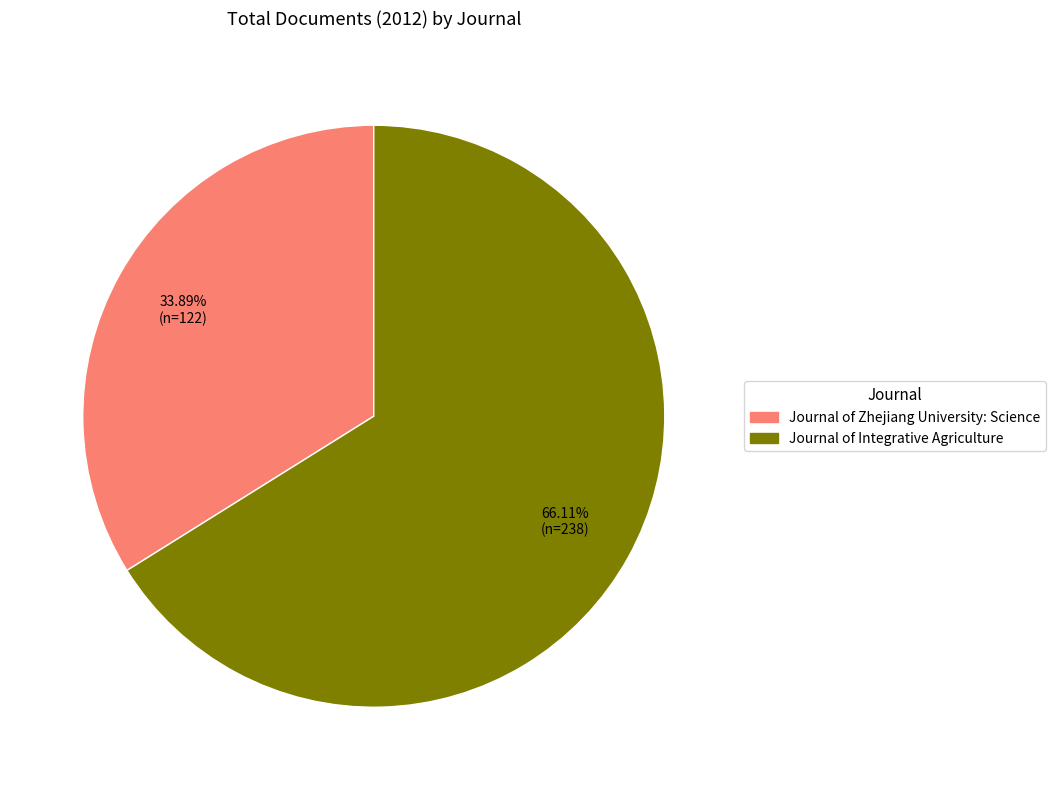

Which slice represents more than half of the pie?

Journal of Integrative Agriculture